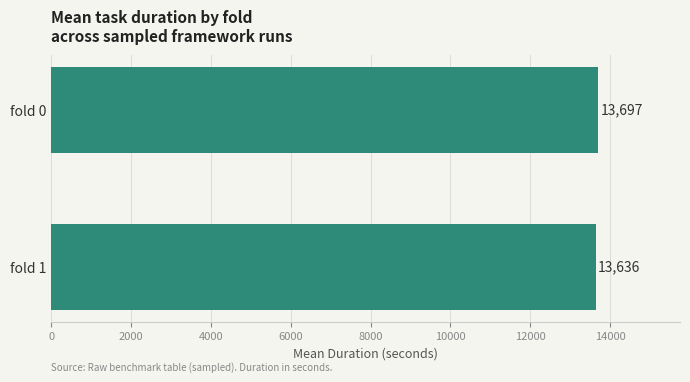

Which label corresponds to the largest value in the chart?

fold 0